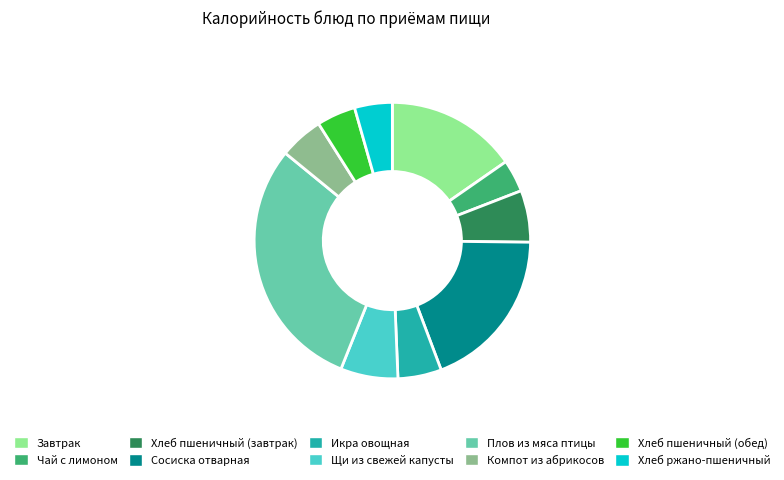

Which slice is the smallest?

Чай с лимоном